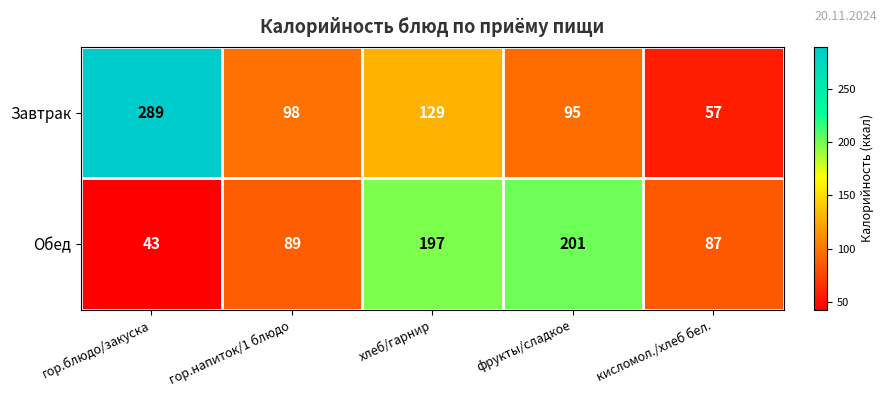

Which series has the largest range (max minus min)?

Завтрак